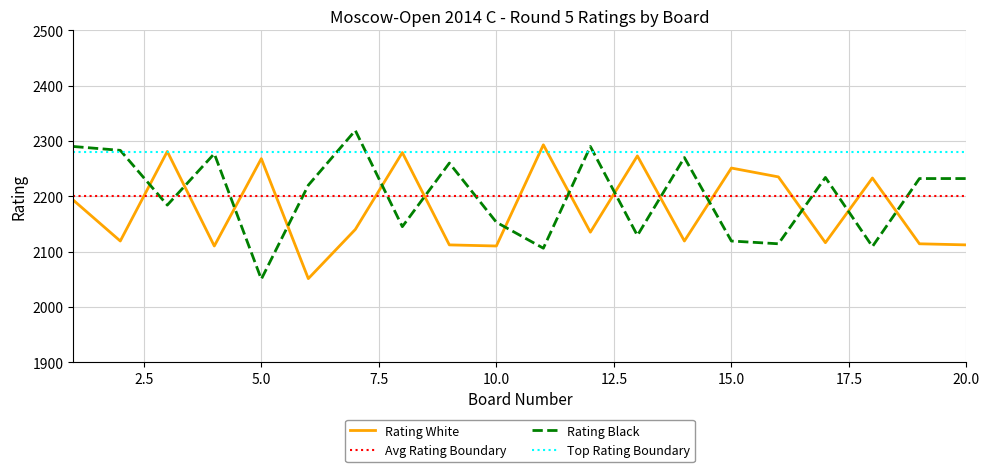

At which label does Player Number (White) first exceed 2140?

1